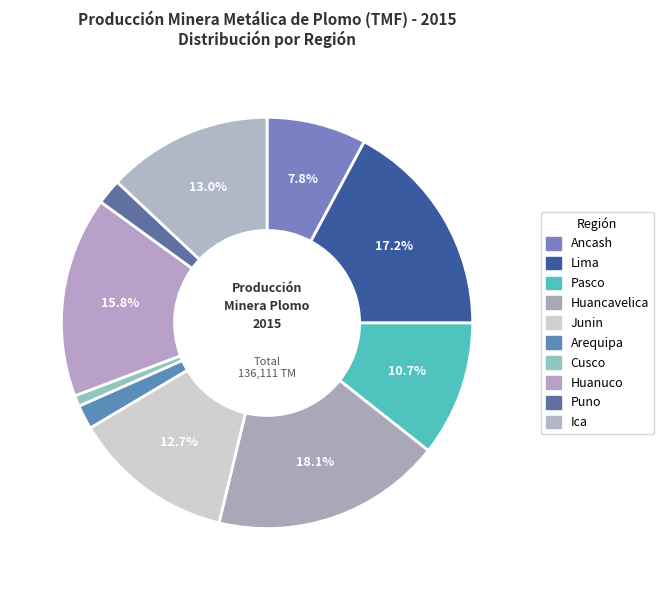

Is it true that Puno is 2% of the pie?

True